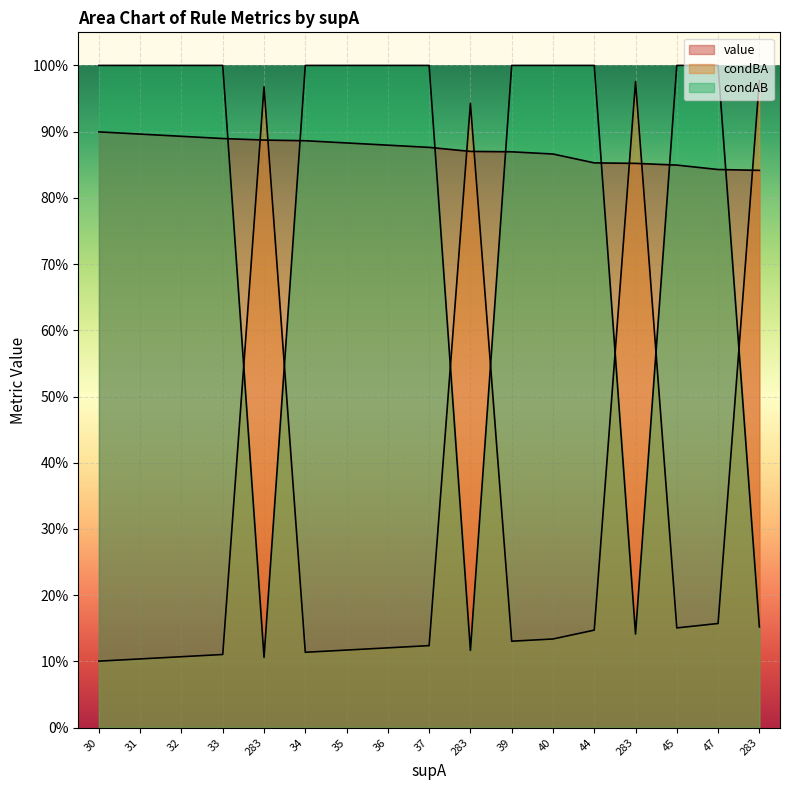

Reading left to right, list all the values displayed in this chart.

value: 30=0.9	31=0.9	32=0.9	33=0.9	283=0.9	34=0.9	35=0.9	36=0.9	37=0.9	283=0.9	39=0.9	40=0.9	44=0.9	283=0.9	45=0.8	47=0.8	283=0.8
condBA: 30=0.1	31=0.1	32=0.1	33=0.1	283=1.0	34=0.1	35=0.1	36=0.1	37=0.1	283=0.9	39=0.1	40=0.1	44=0.1	283=1.0	45=0.2	47=0.2	283=1.0
condAB: 30=1.0	31=1.0	32=1.0	33=1.0	283=0.1	34=1.0	35=1.0	36=1.0	37=1.0	283=0.1	39=1.0	40=1.0	44=1.0	283=0.1	45=1.0	47=1.0	283=0.2